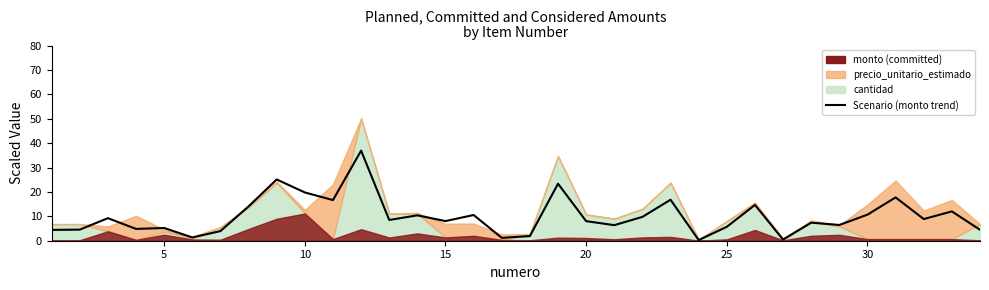

Reading left to right, extract all data points from this chart.

4.4	4.6	9.2	4.8	5.2	1.3	4.0	14.1	25.1	19.8	16.7	36.9	8.5	10.4	8.0	10.5	1.2	1.9	23.4	8.0	6.4	9.8	16.8	0.3	5.7	14.7	0.5	7.4	6.5	10.7	17.8	8.9	12.0	4.5